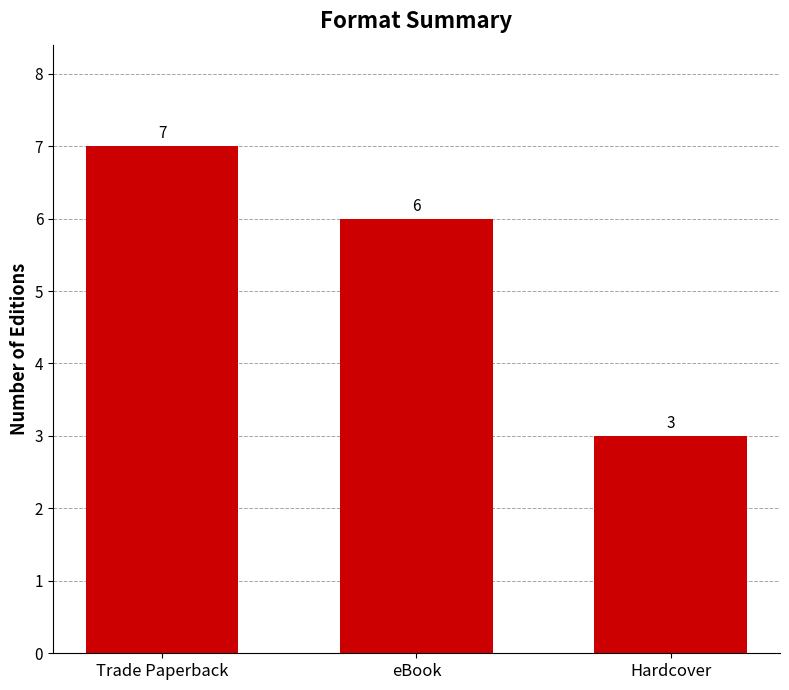

What is the value of the 1st bar from the left?

7